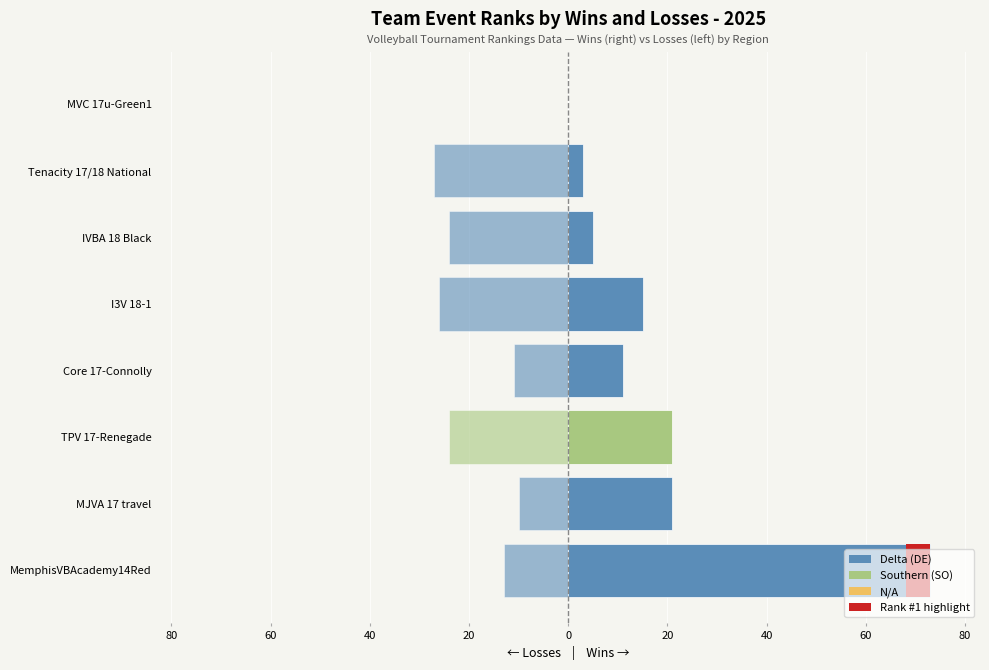

Reading right to left, what are all the values shown in this chart?

Wins: 0	3	5	15	11	21	21	73
Losses: 0	-27	-24	-26	-11	-24	-10	-13